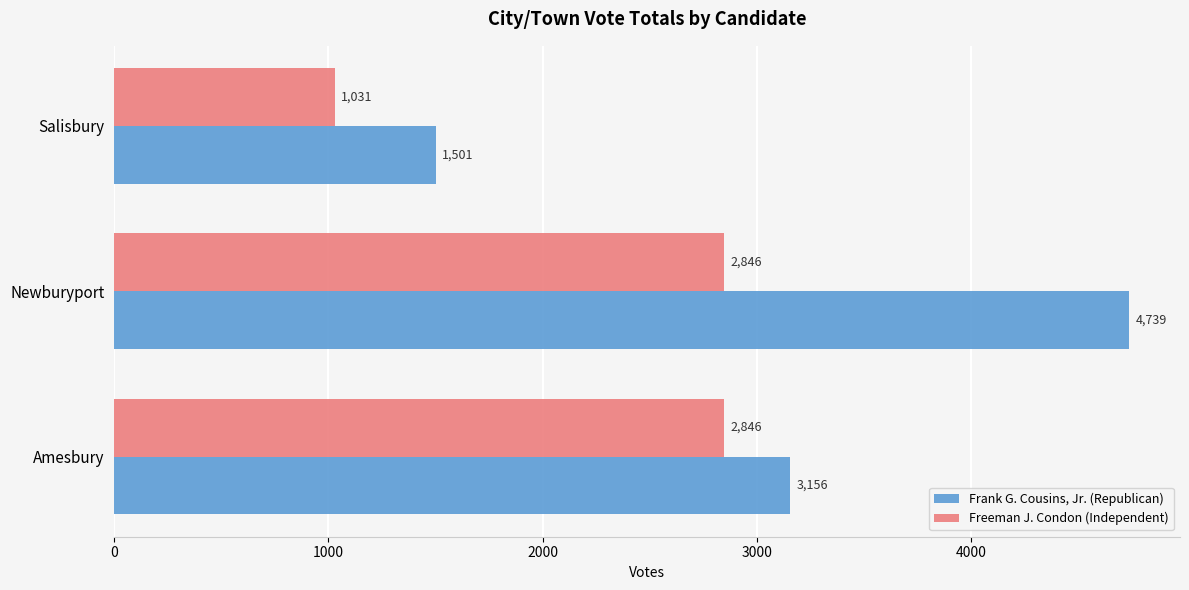

Which series has the largest total across all categories?

Frank G. Cousins, Jr. (Republican)